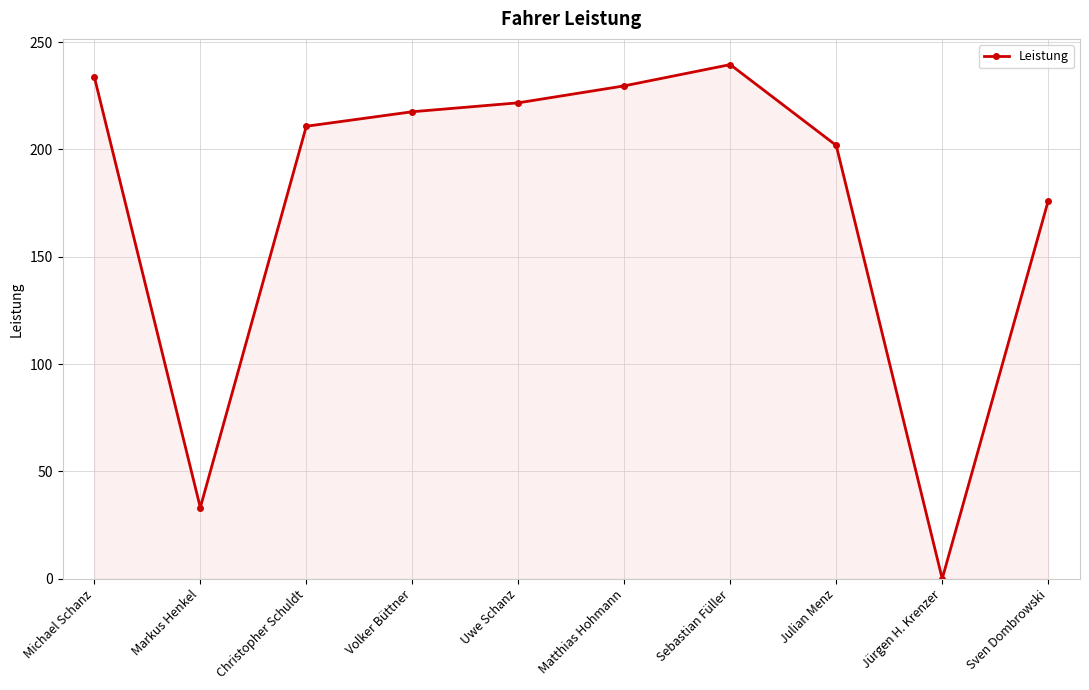

True or false: the data shows 176.1 at Sven Dombrowski.

True